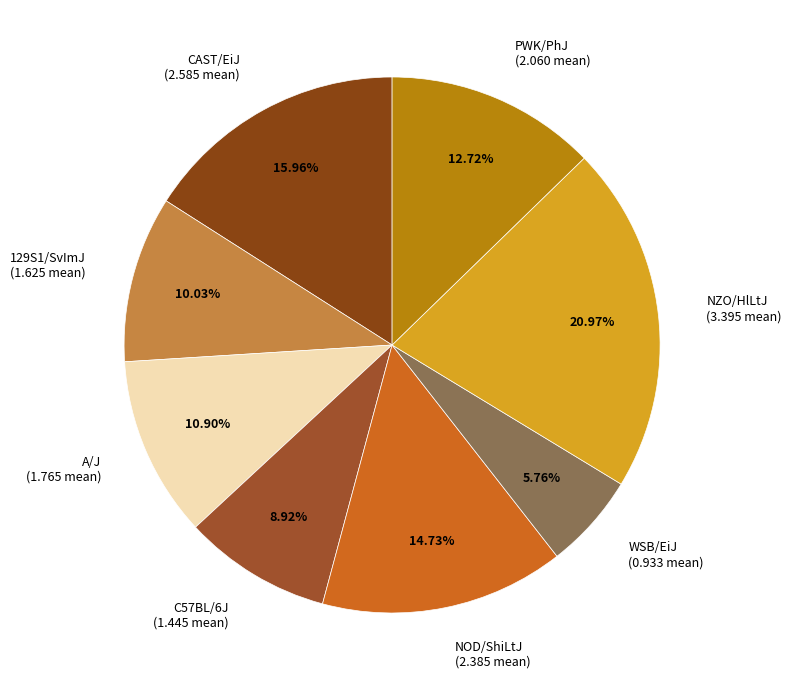

Does WSB/EiJ represent more than half of the total?

No